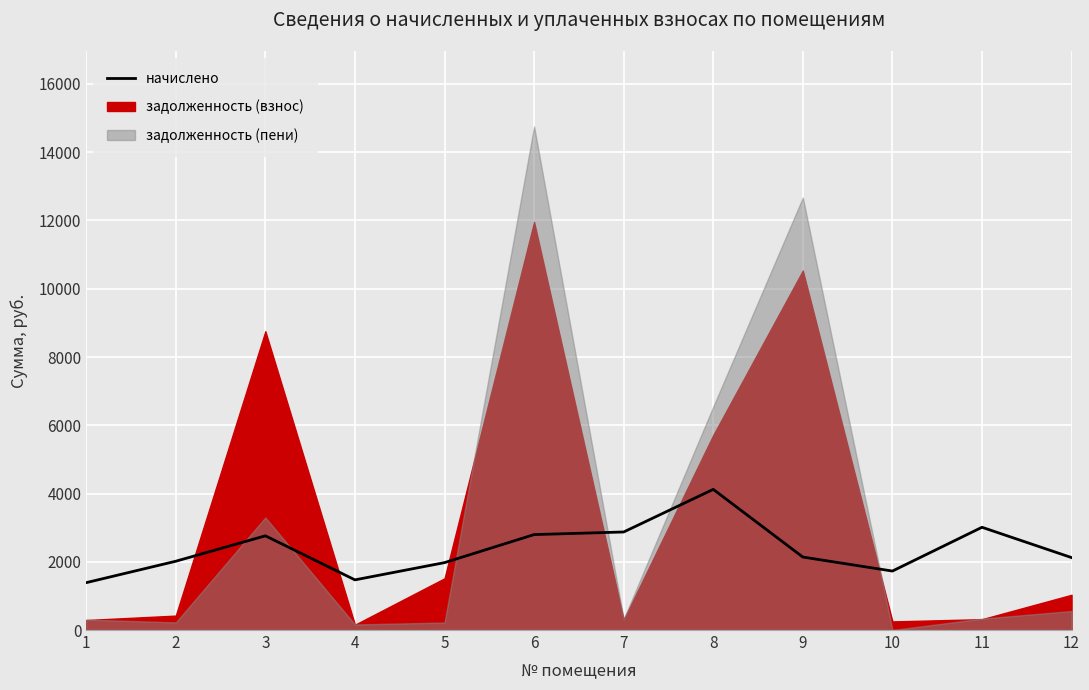

At which category does the data reach its first local peak?

3